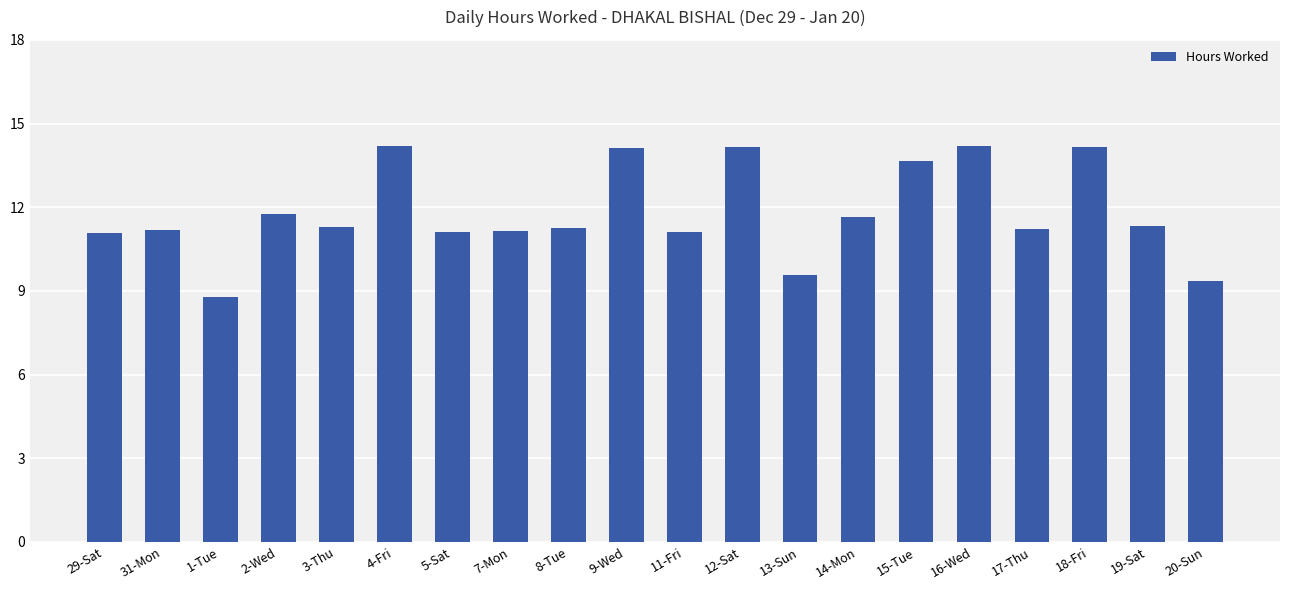

What is the difference between the values at 11-Fri and 12-Sat?

3.1